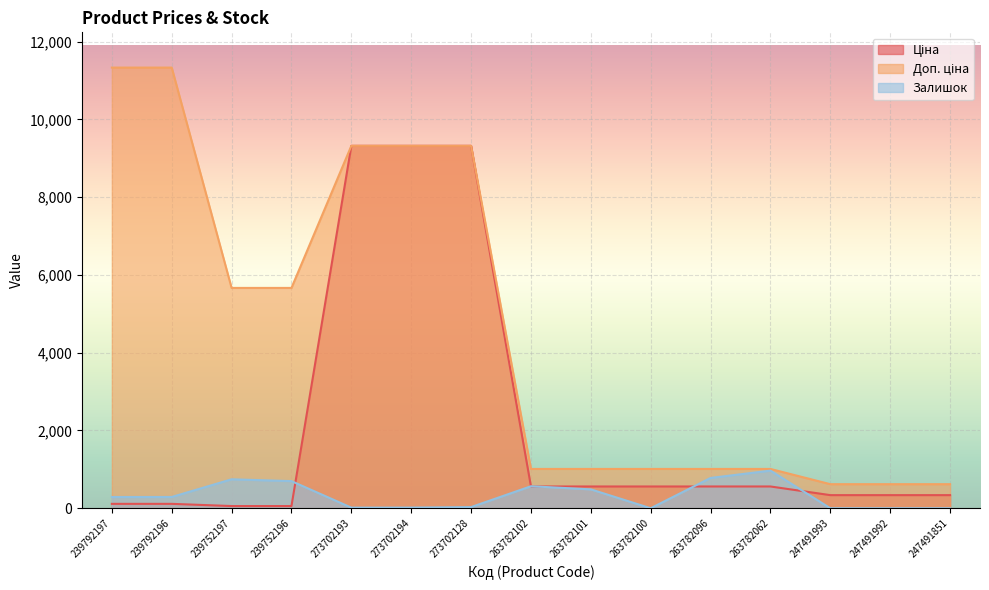

True or false: Доп. ціна and Залишок cross at least once.

False